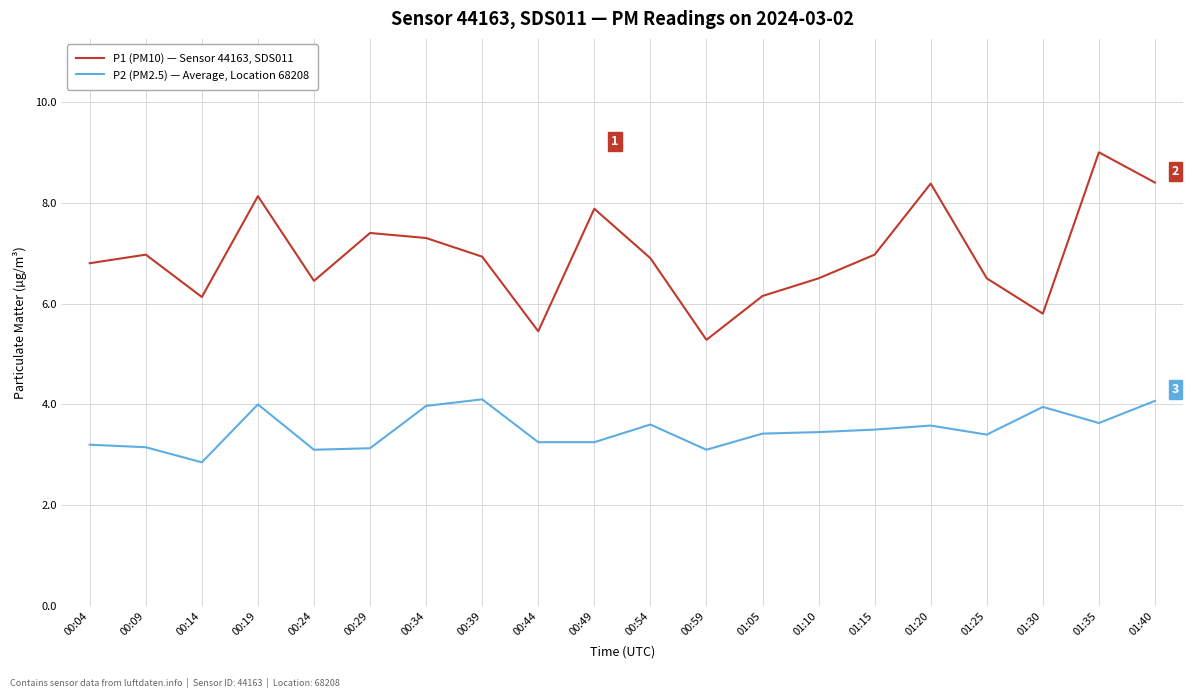

Rank the series at 00:09 from lowest to highest value.

P2 (PM2.5) — Average, Location 68208, P1 (PM10) — Sensor 44163, SDS011